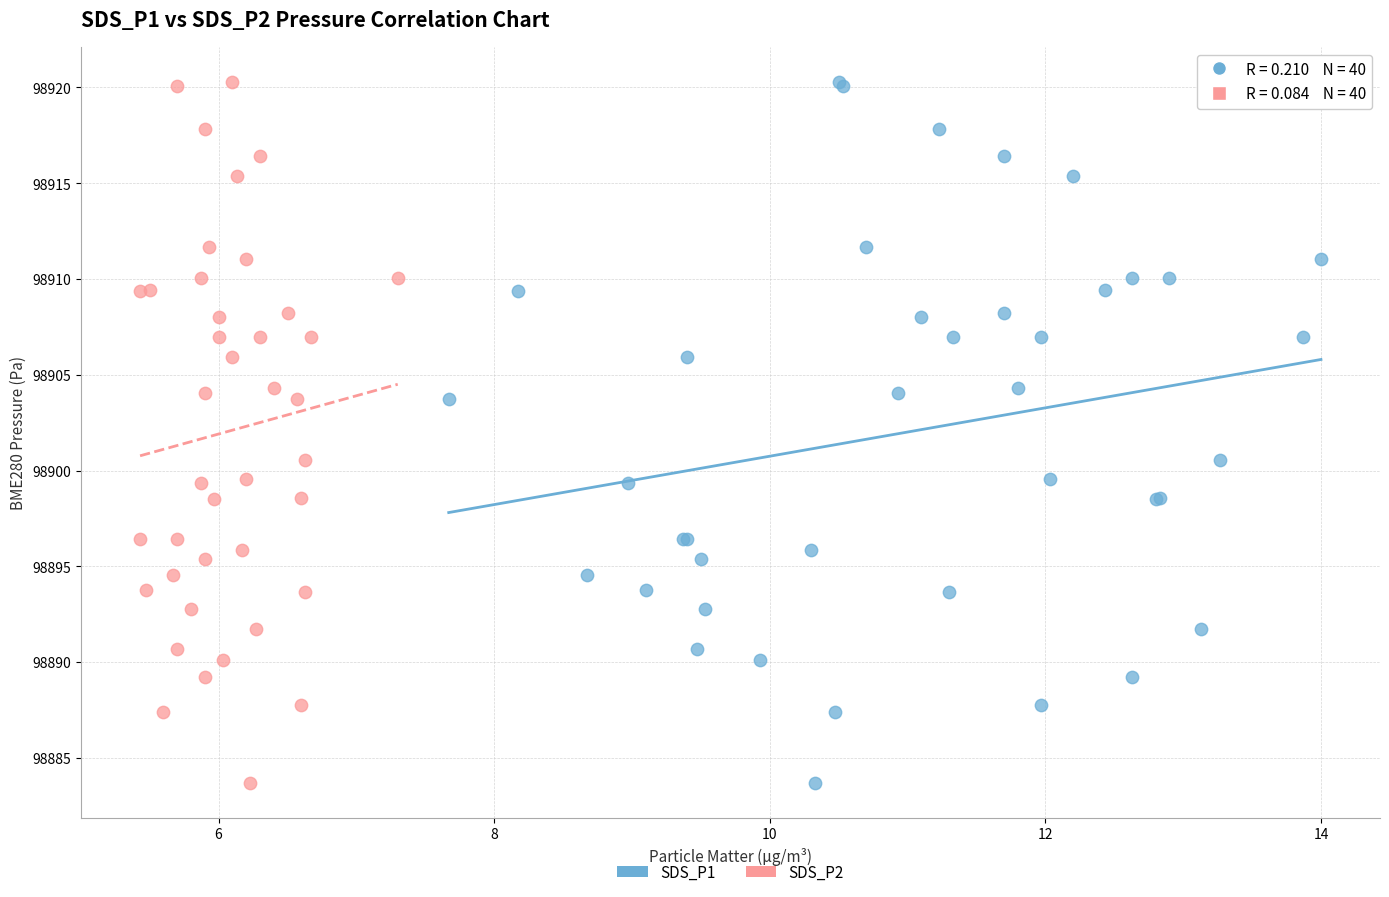

What are all the series names shown in the legend?

SDS_P1, SDS_P2